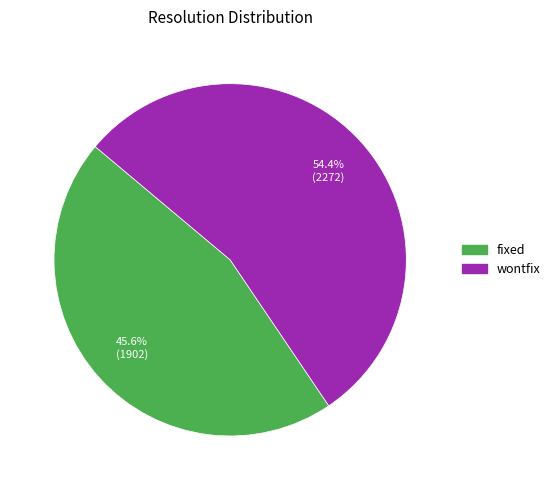

Does any single category account for the majority?

Yes